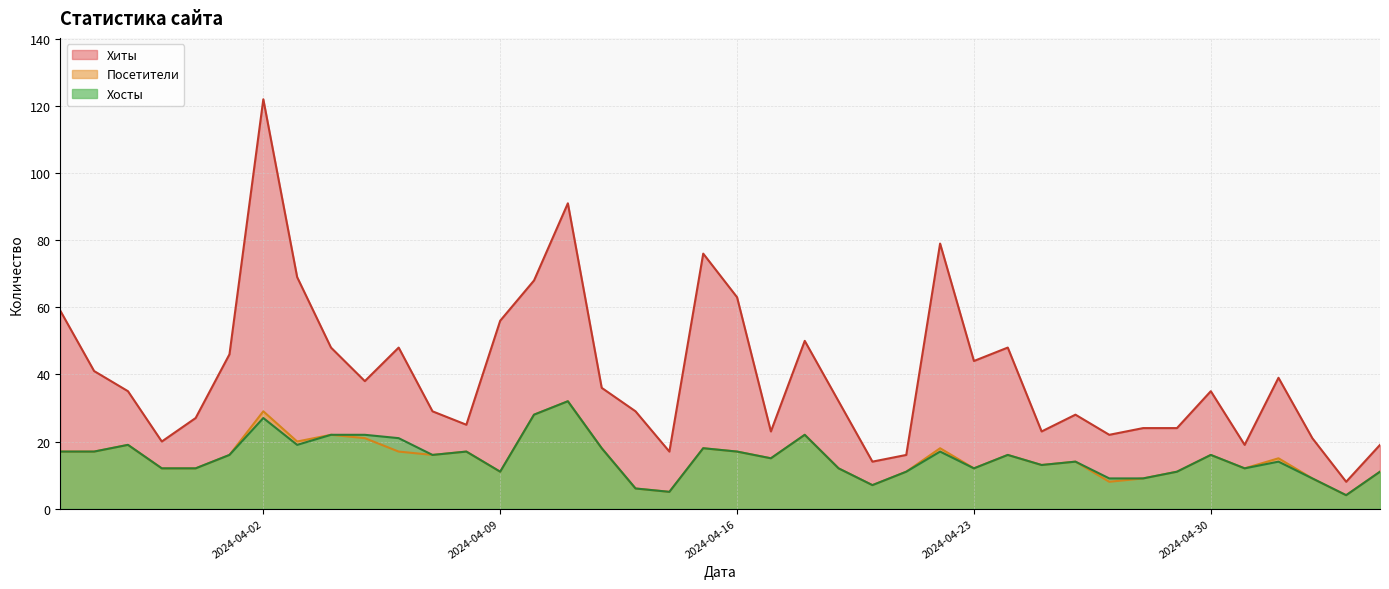

How many lines are shown in the chart?

3